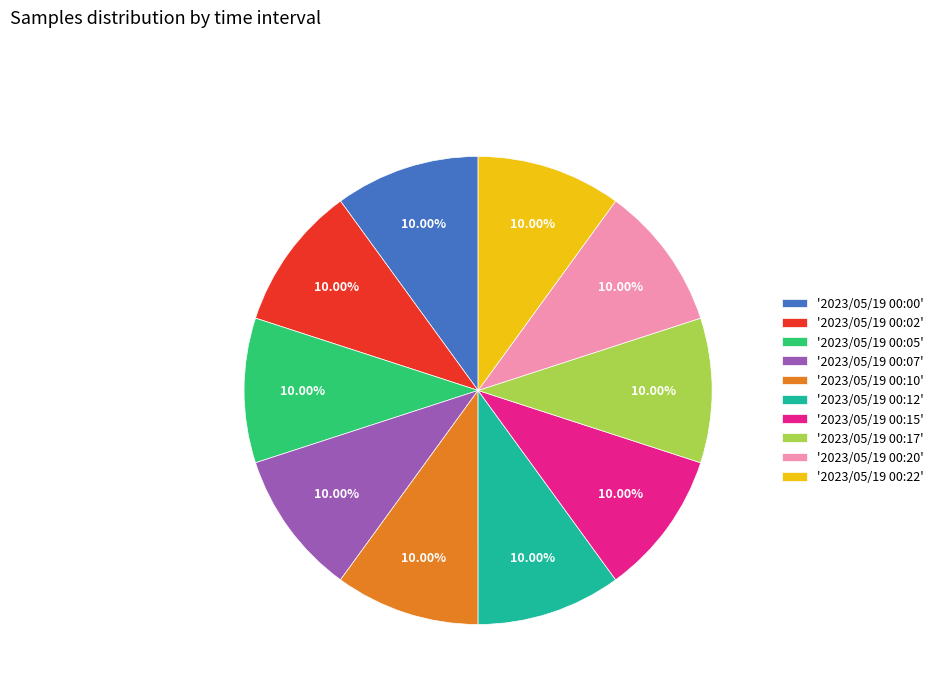

What is the ratio of the value at '2023/05/19 00:12' to the value at '2023/05/19 00:17'?

1.0